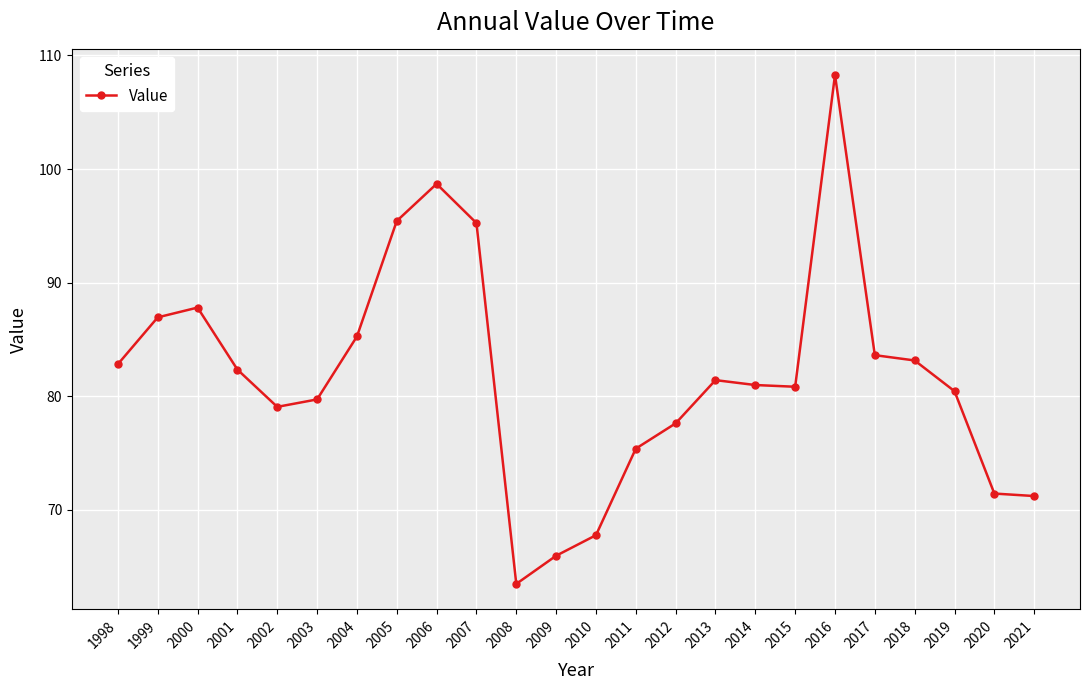

Which category has the lowest value across all series?

2008